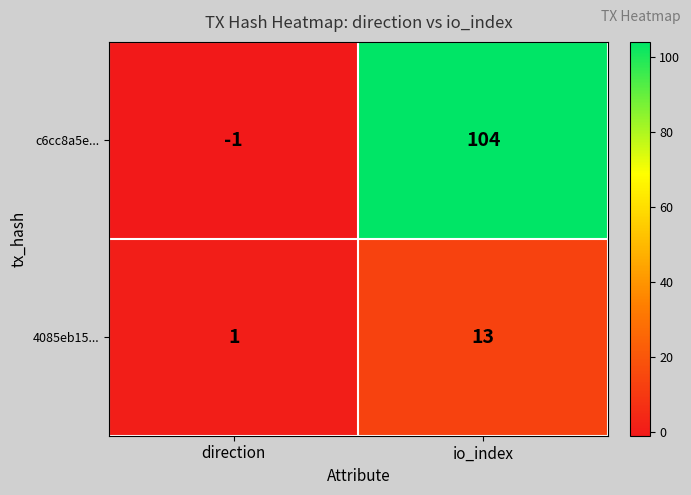

The value of c6cc8a5e... at io_index is 104. True or false?

True